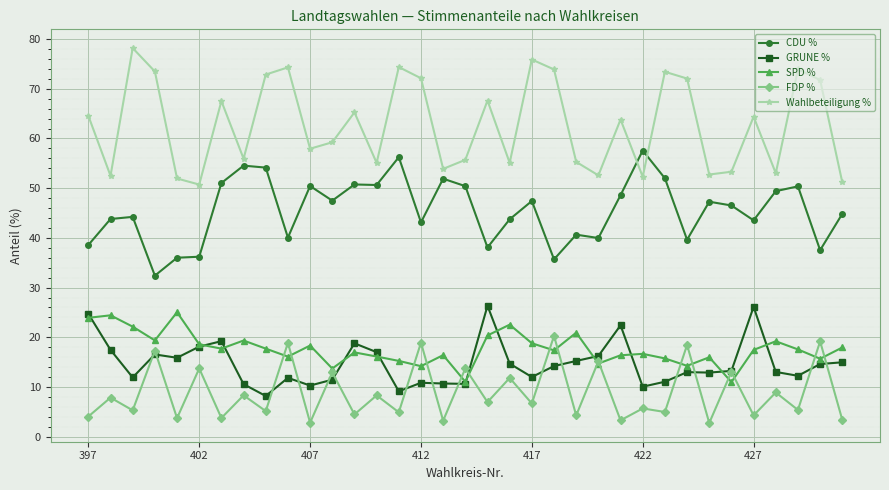

True or false: FDP % has more than 0 interior local peaks.

True